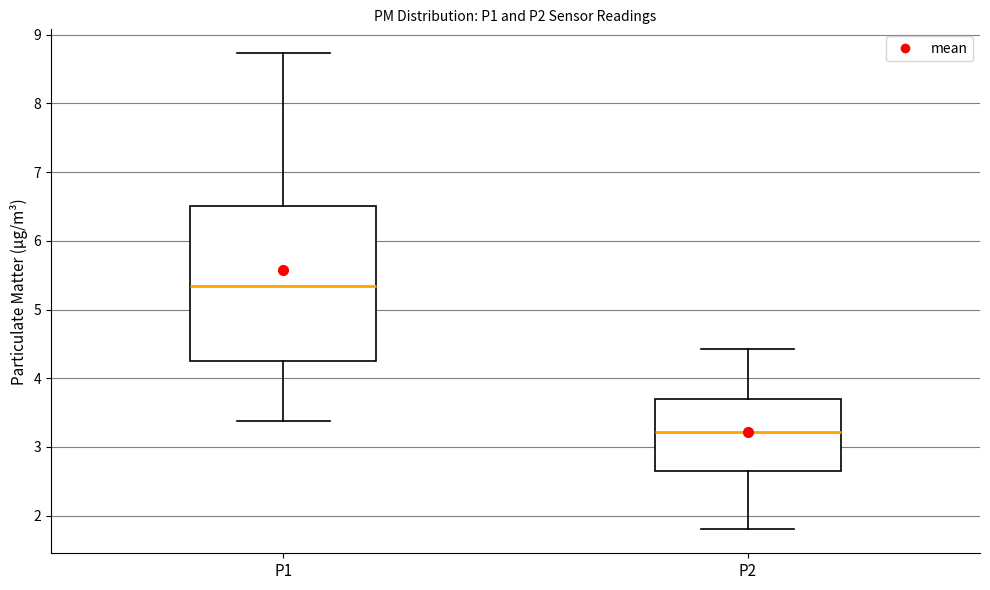

Where is the lower edge of the box for P2 on the y-axis? The values are not printed on the chart, so give them approximately, as read against the axis.

2.6